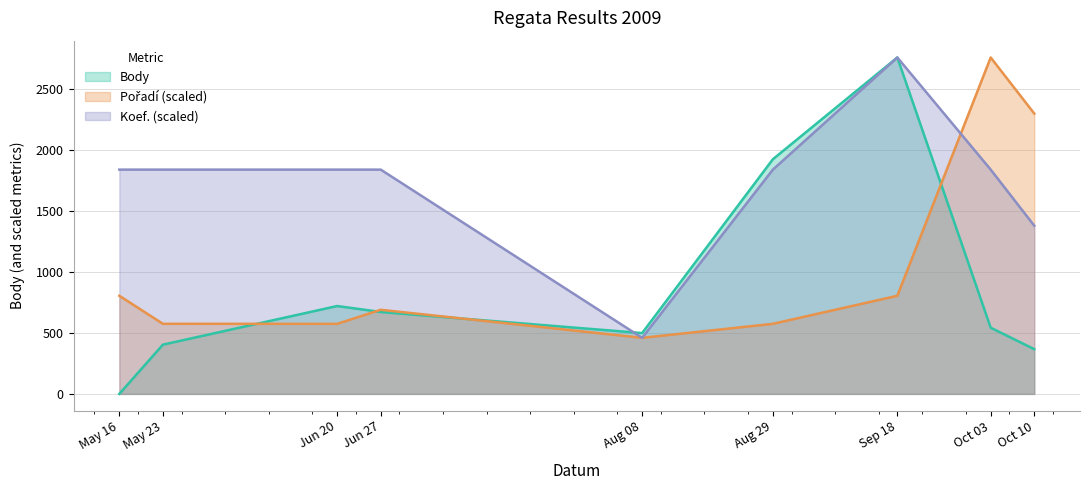

Which series has the largest total across all categories?

Koef. (scaled)